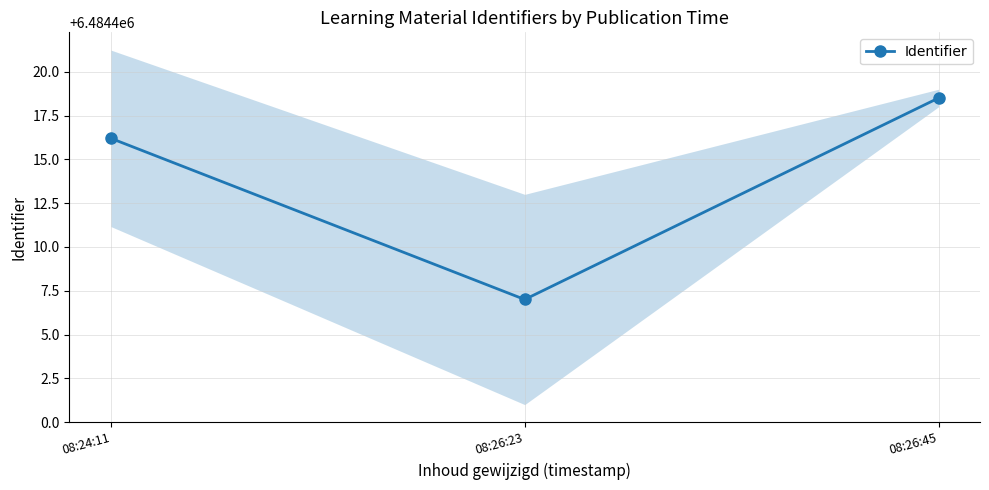

What is the label of the 1st point from the left?

08:24:11